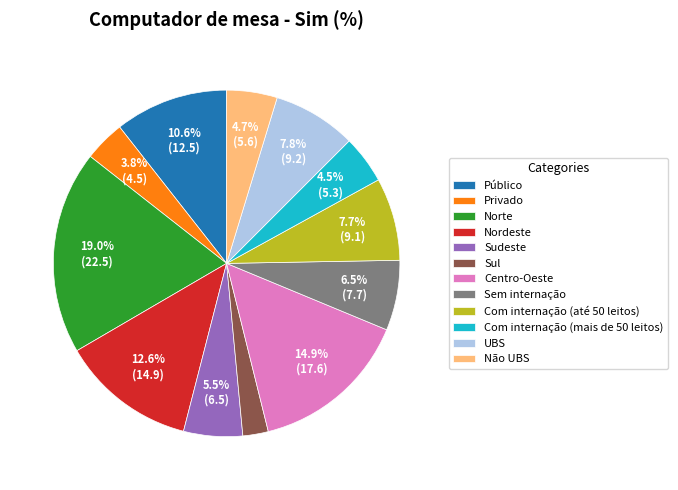

Does Público account for over 50% of the chart?

No